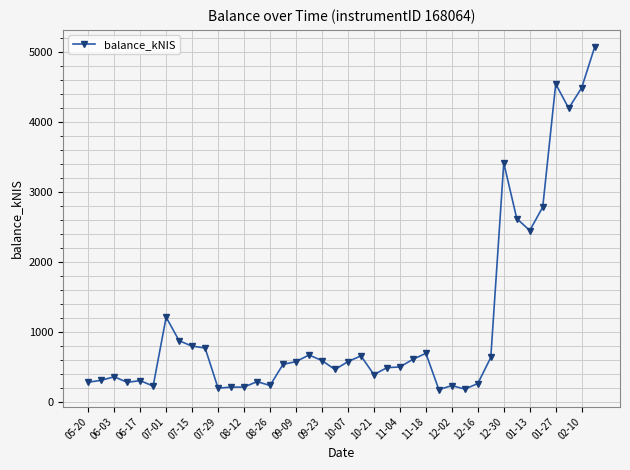

True or false: there are more than 1 points higher than both neighbors.

True